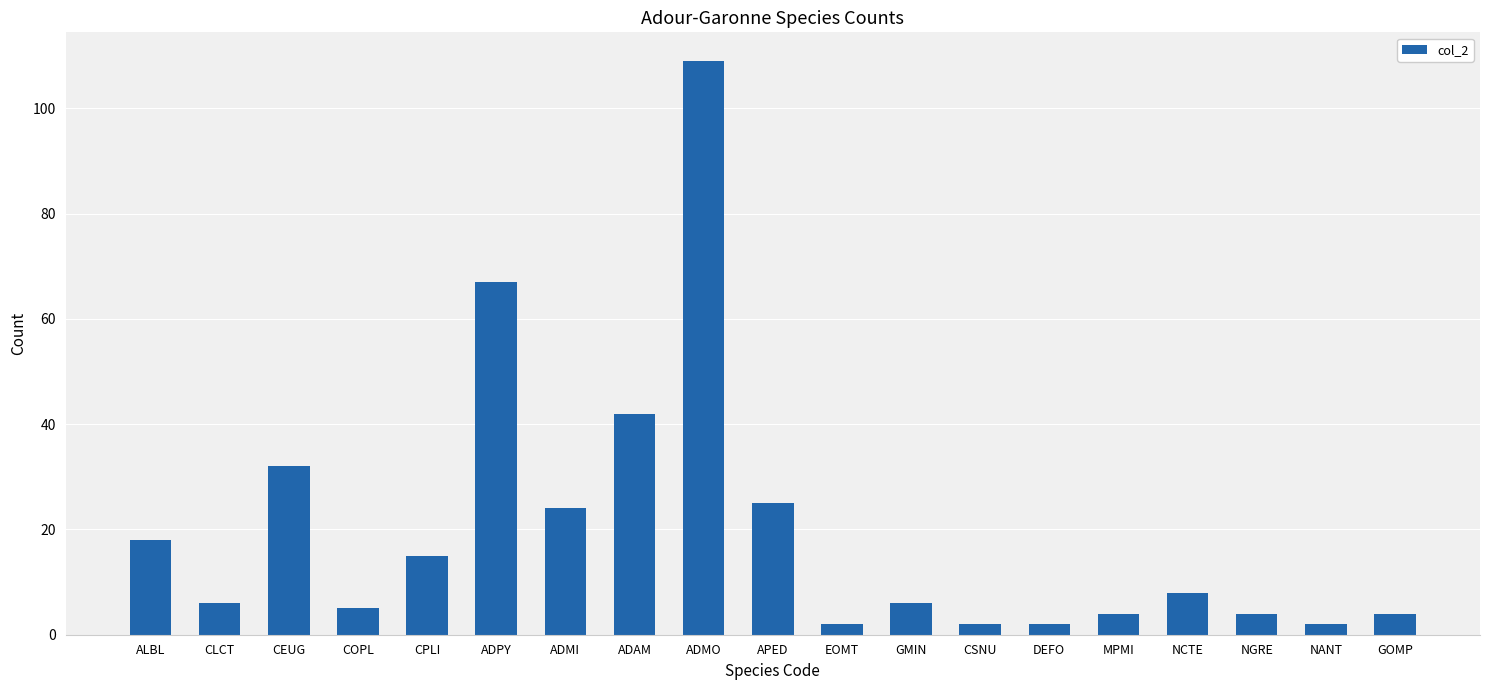

Does the chart contain stacked bars?

No